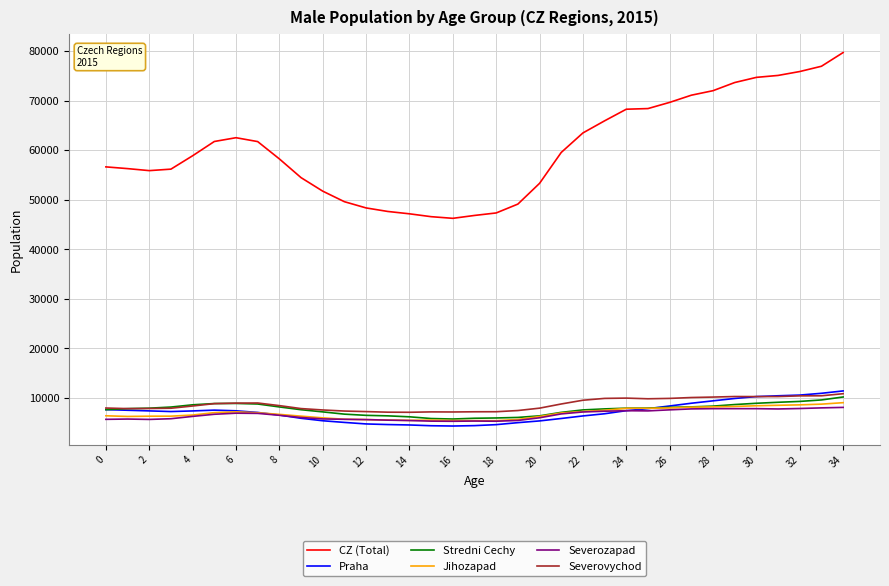

Which series has the widest spread of values?

CZ (Total)